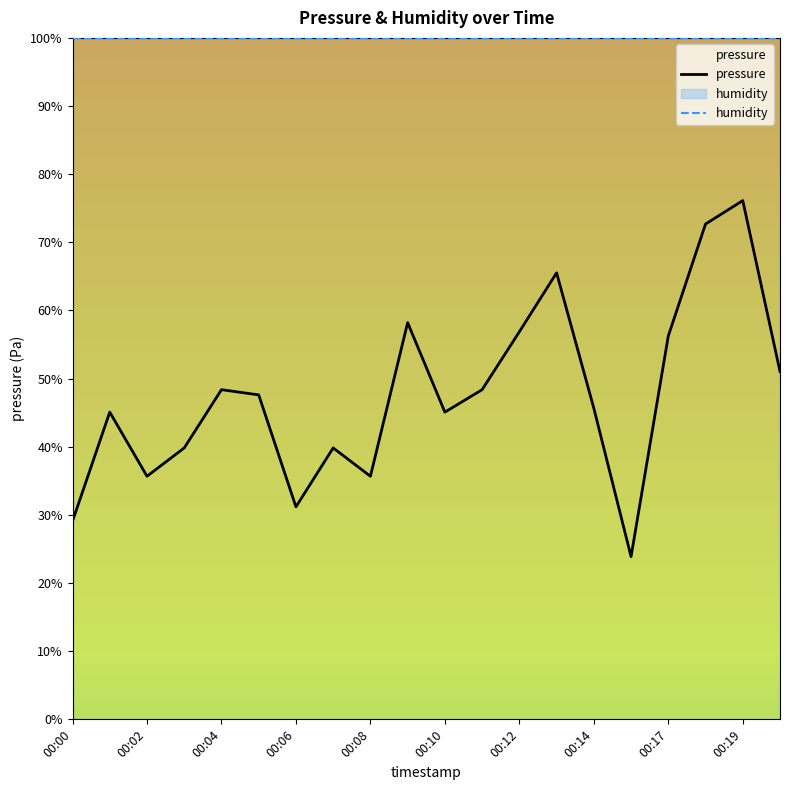

Rank the series by their average value, from highest to lowest.

humidity, pressure